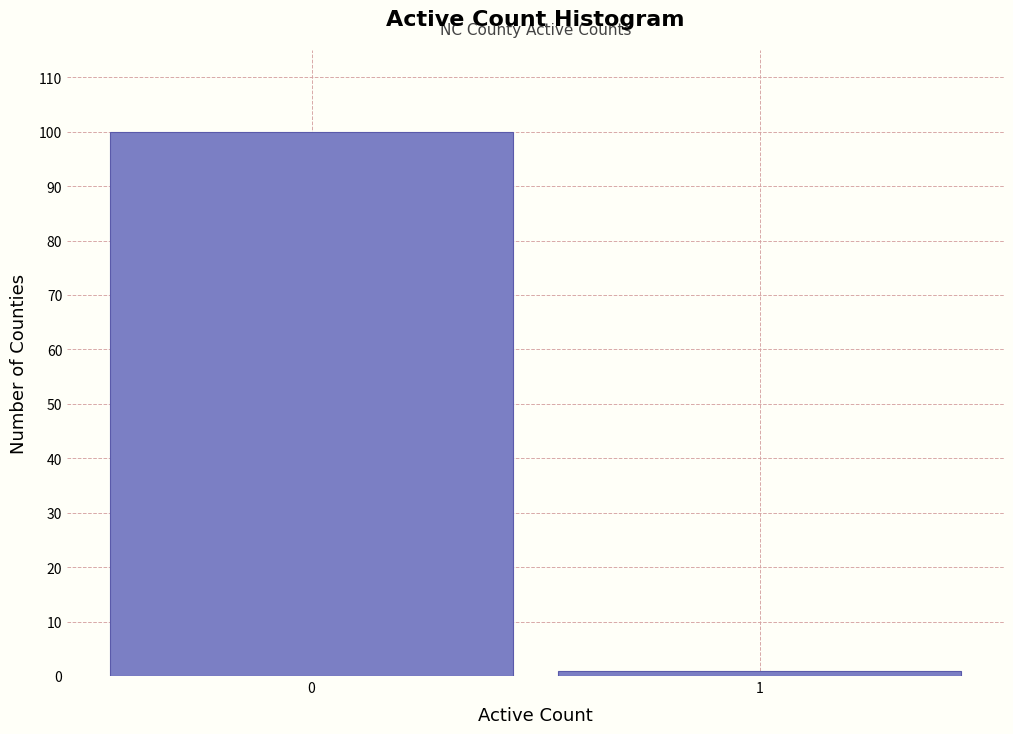

Reading left to right, what are all the values shown in this chart?

100	1